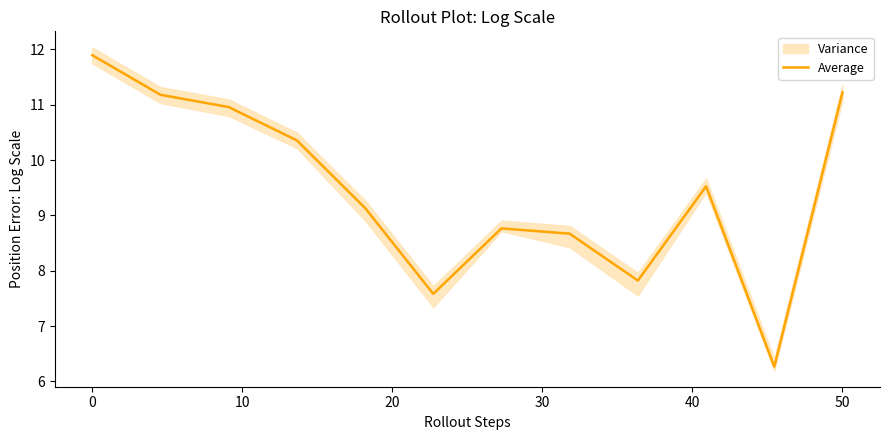

How many distinct data groups are displayed?

1